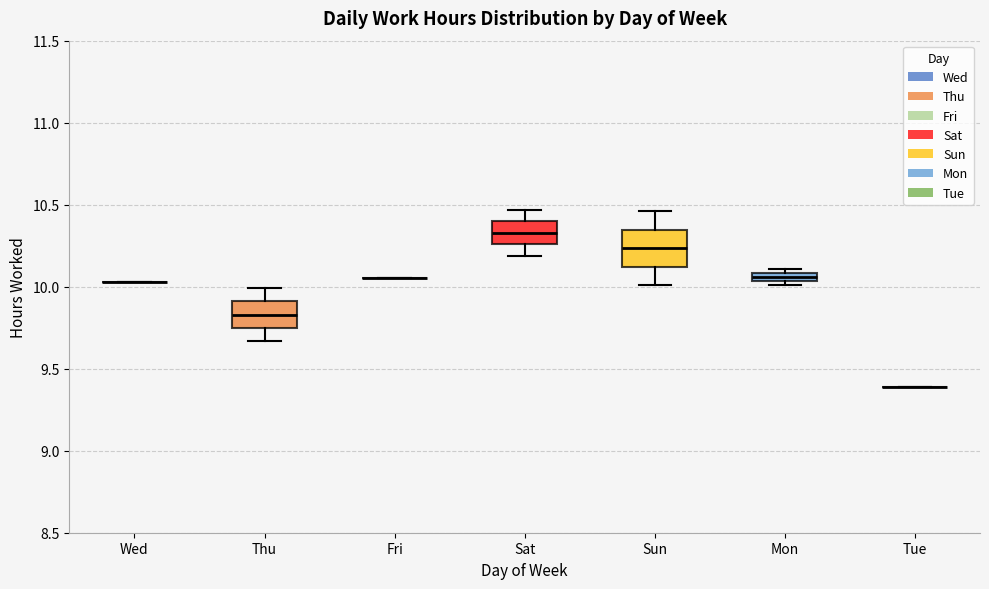

Which box is the tallest, from its lower edge to its upper edge?

Sun